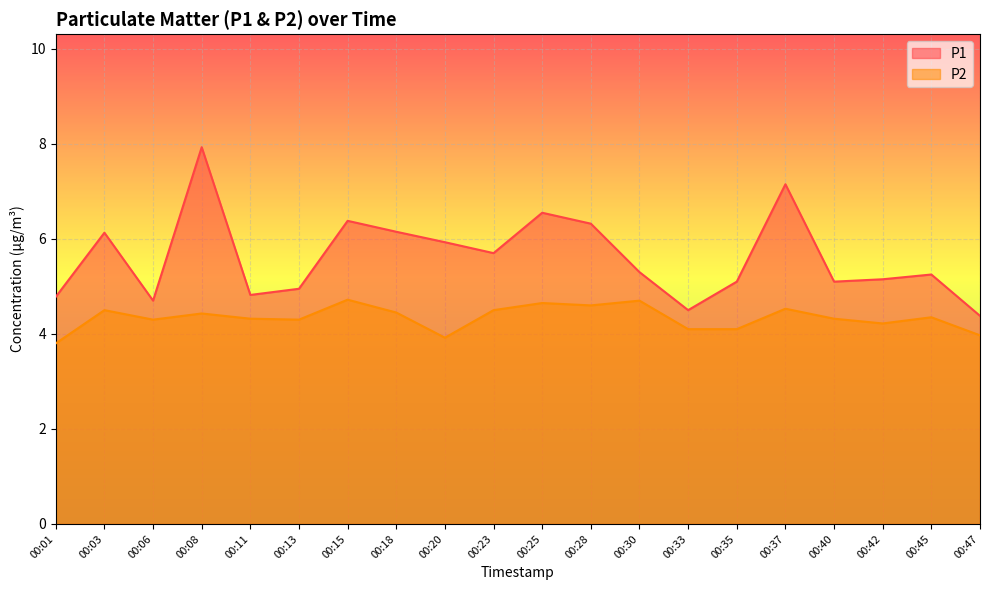

True or false: P2 and P1 cross at least once.

False